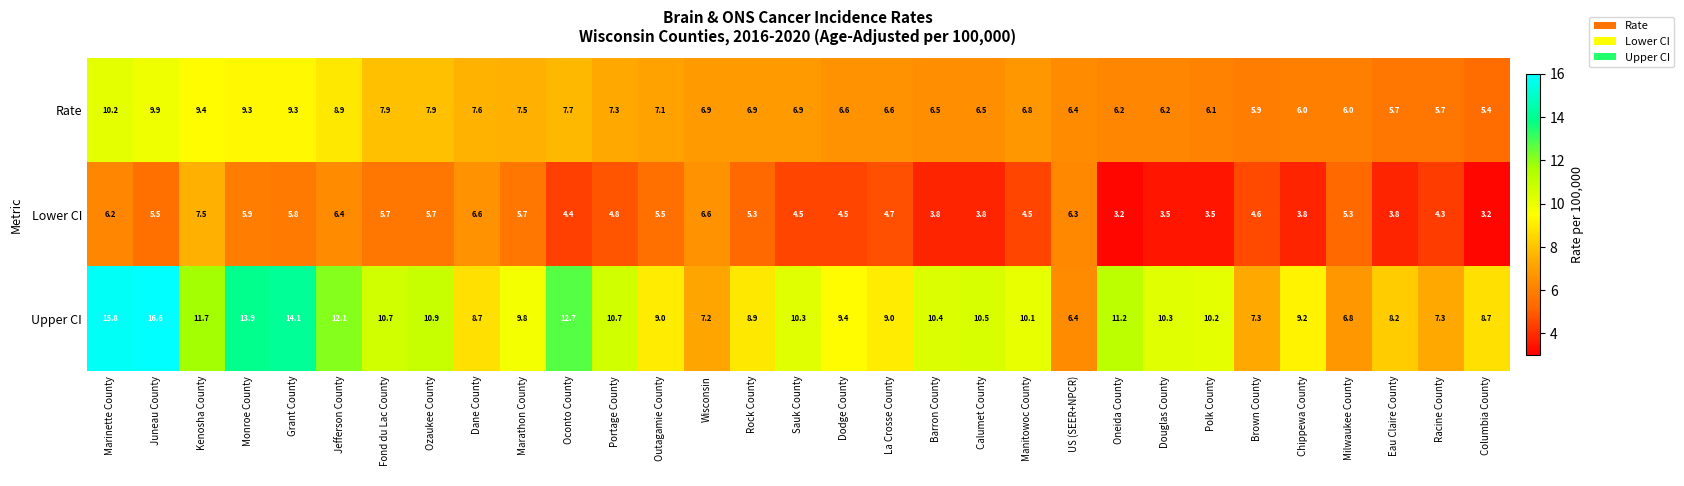

Between Monroe County and Outagamie County, which series saw the biggest shift?

Upper CI